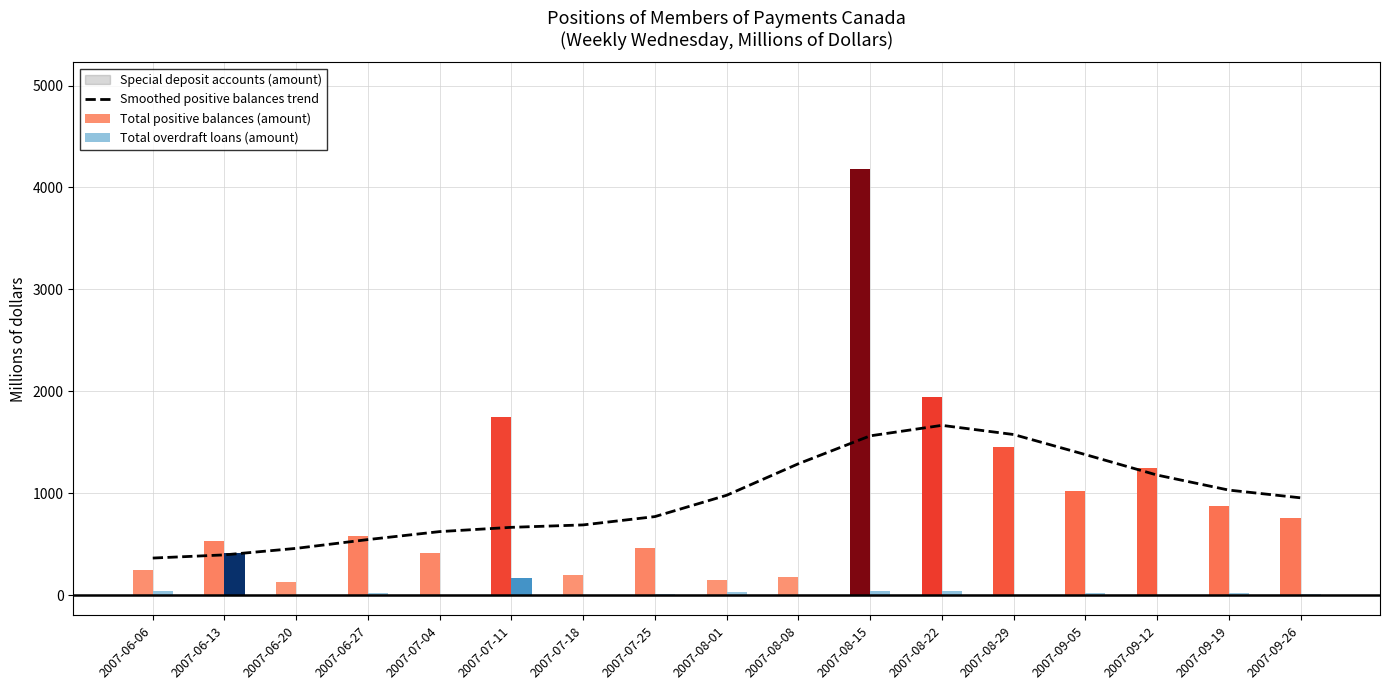

Reading left to right, extract all data points from this chart.

362.7	393.9	457.9	544.2	622.4	664.3	688.0	769.6	979.0	1288.3	1562.1	1665.2	1575.3	1378.5	1177.5	1029.9	954.0